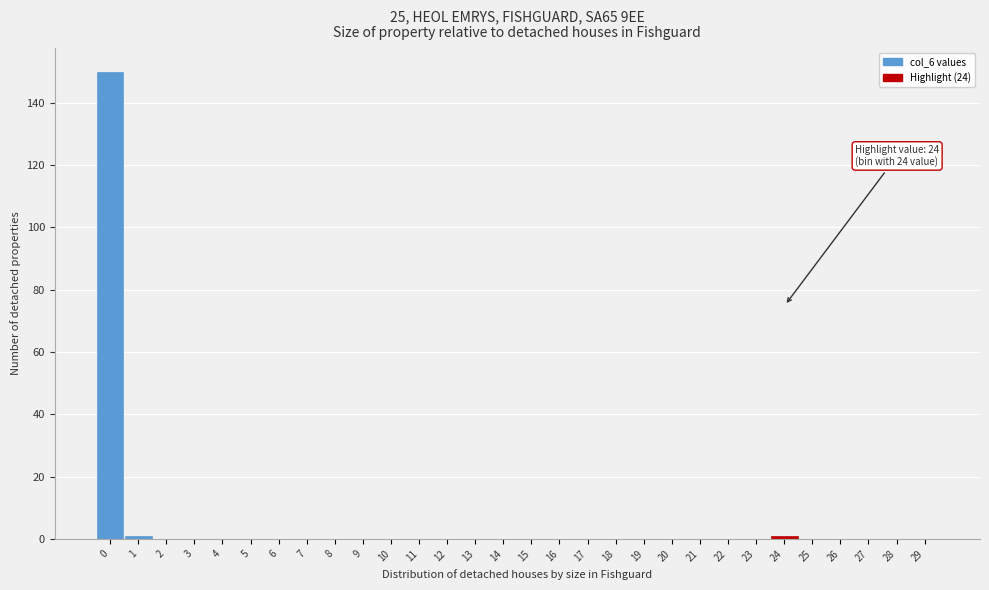

Reading left to right, list all the values displayed in this chart.

0=150	1=1	2=0	3=0	4=0	5=0	6=0	7=0	8=0	9=0	10=0	11=0	12=0	13=0	14=0	15=0	16=0	17=0	18=0	19=0	20=0	21=0	22=0	23=0	24=1	25=0	26=0	27=0	28=0	29=0